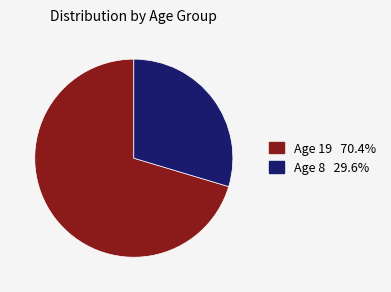

Does any single category account for the majority?

Yes